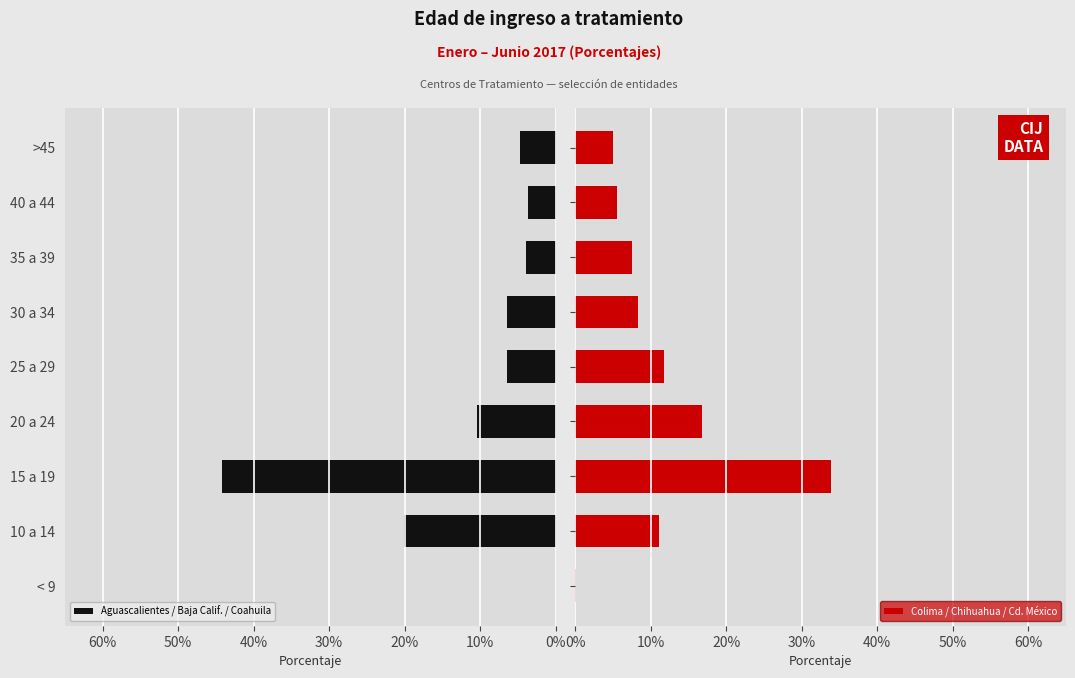

What is the sum of the Aguascalientes / Baja Calif. / Coahuila values at 35 a 39 and 30 a 34?

10.4